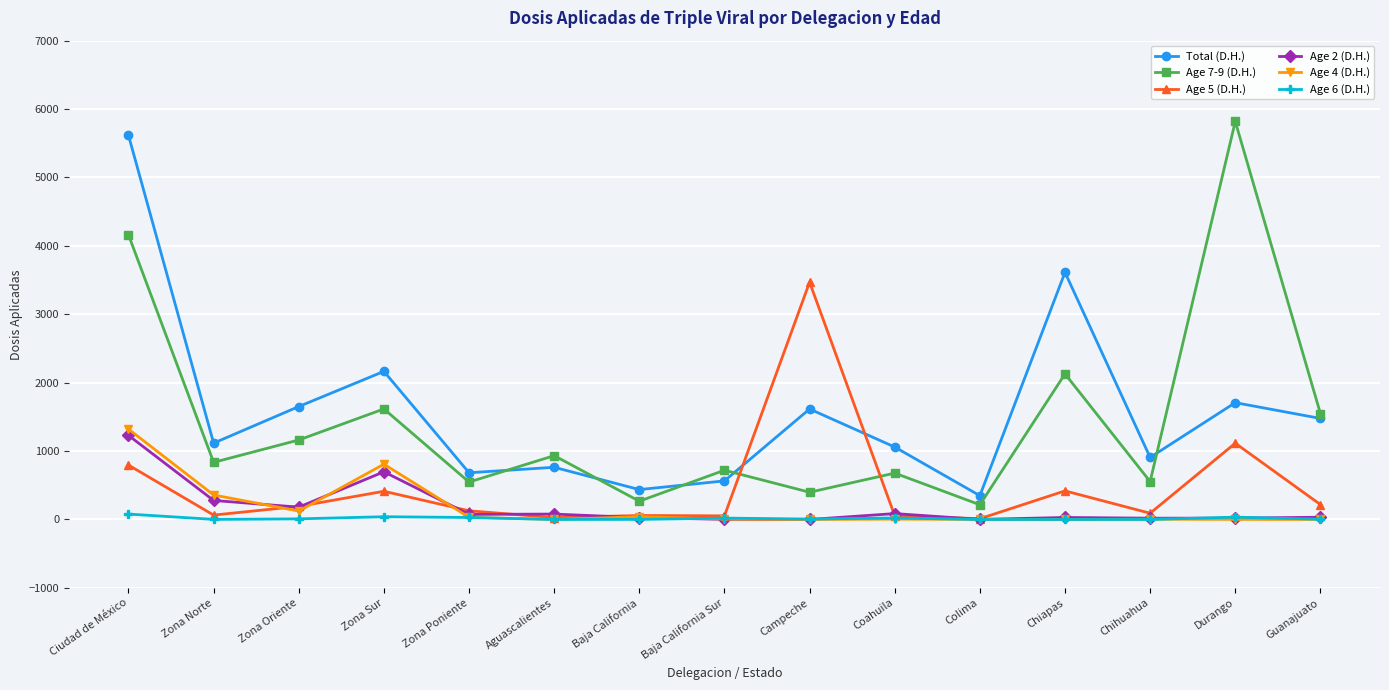

Which series has the widest spread of values?

Age 7-9 (D.H.)